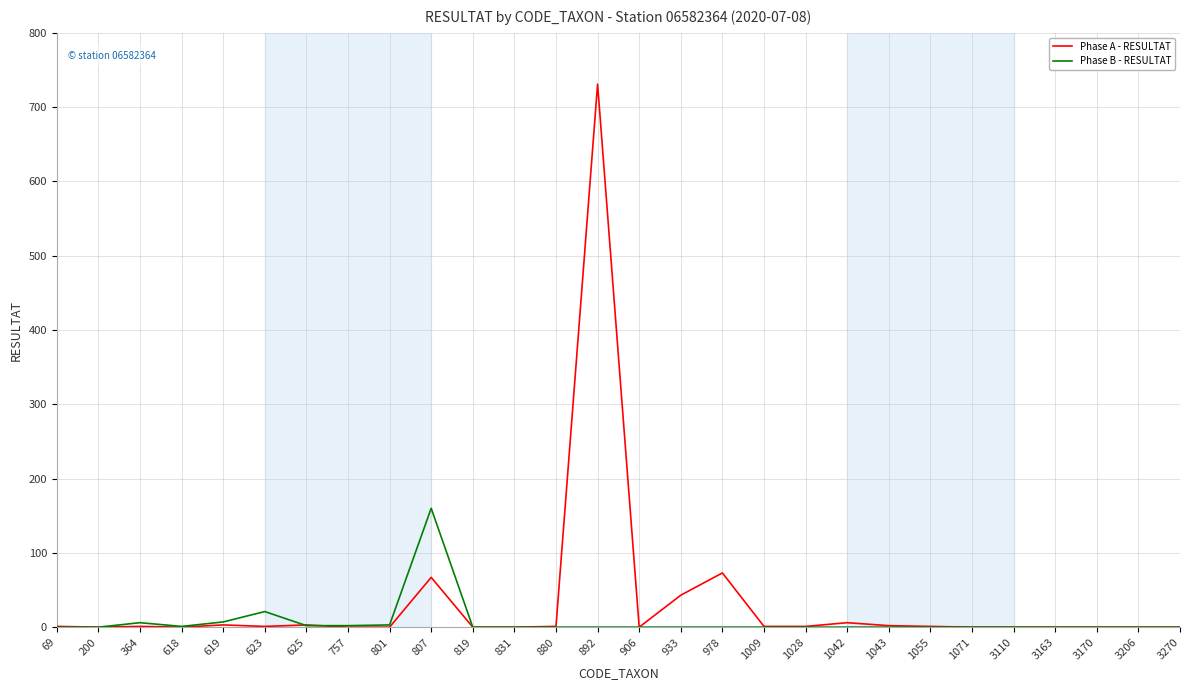

Rank the series by their maximum value, from highest to lowest.

Phase A - RESULTAT, Phase B - RESULTAT